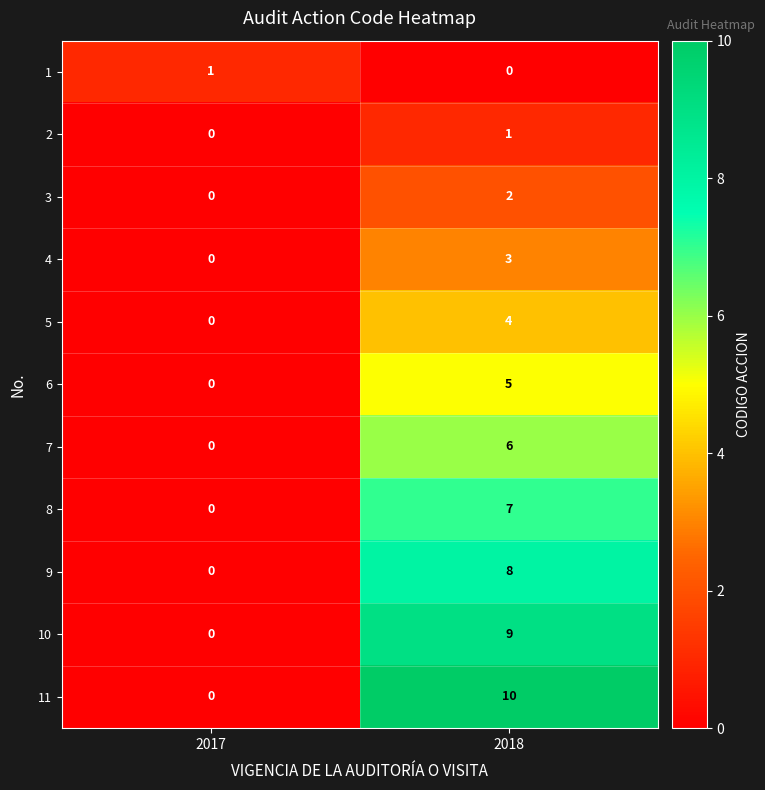

How many values in the 8 series are below 7?

1